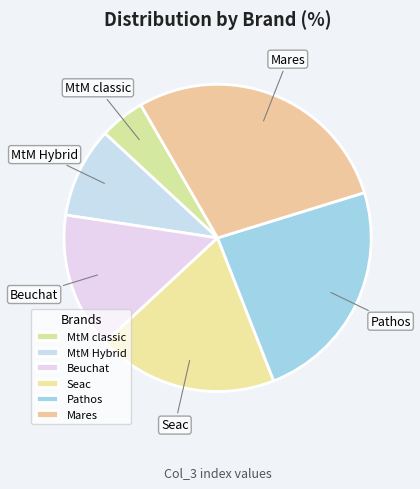

Which has a higher value, MtM classic or Mares?

Mares